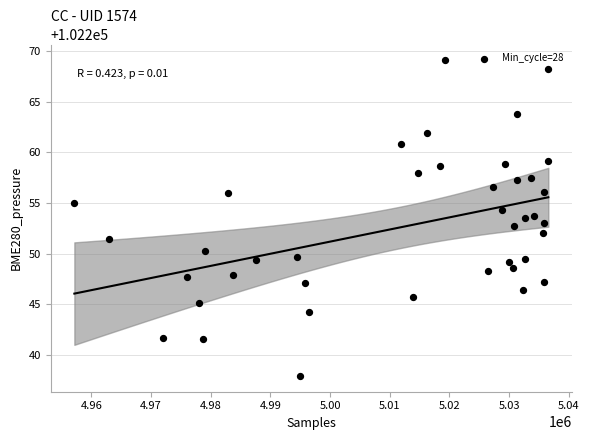

What is the range of Y values (max minus min)?

31.2